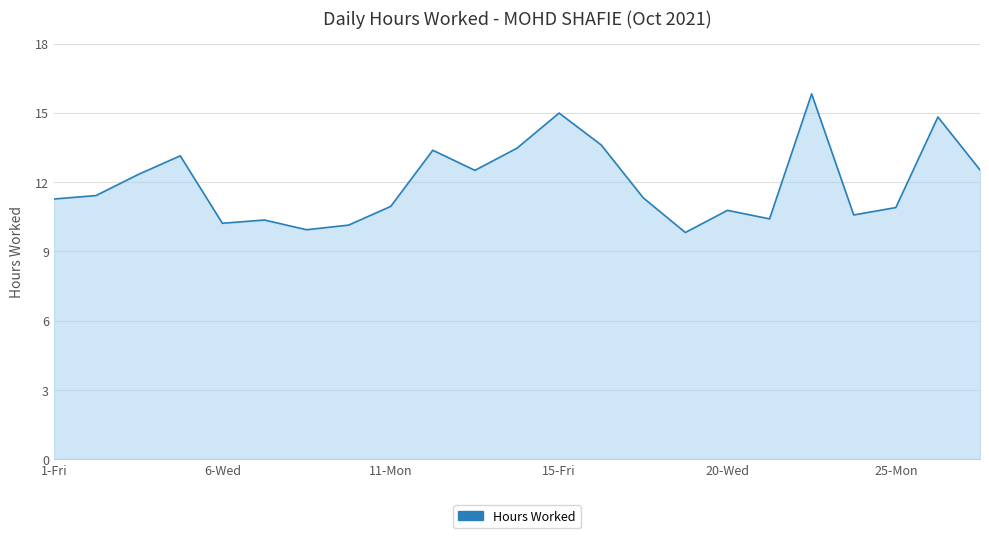

What is the maximum value shown in the chart?

15.8